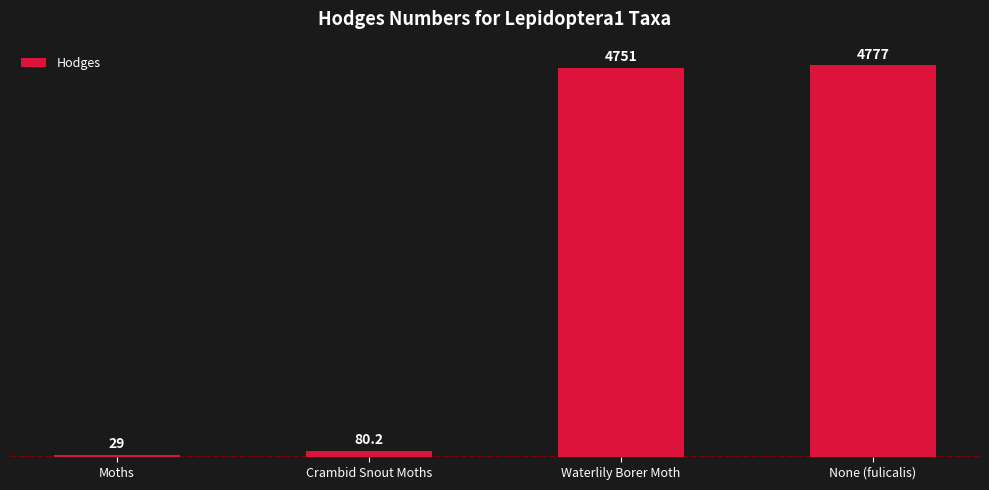

Is it true that the value at None (fulicalis) is 4777.0?

True